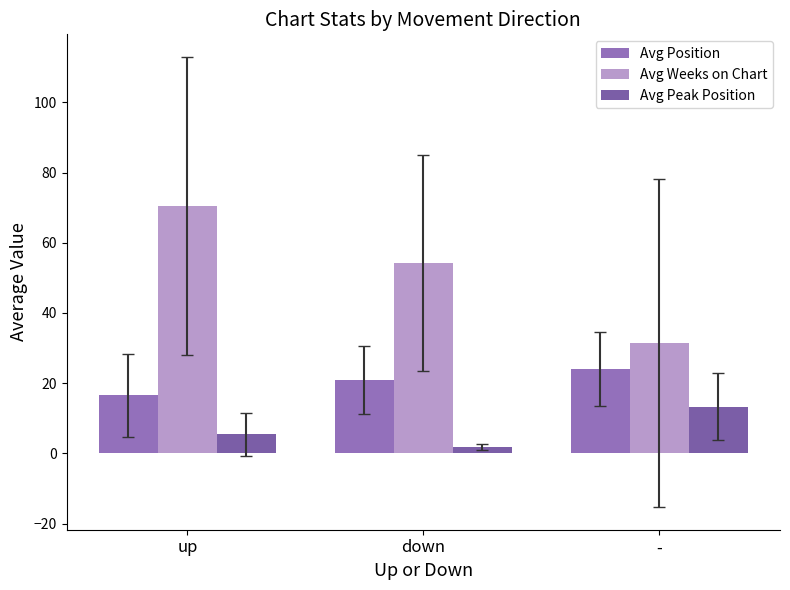

Where is Avg Weeks on Chart nearest to the value 50?

down